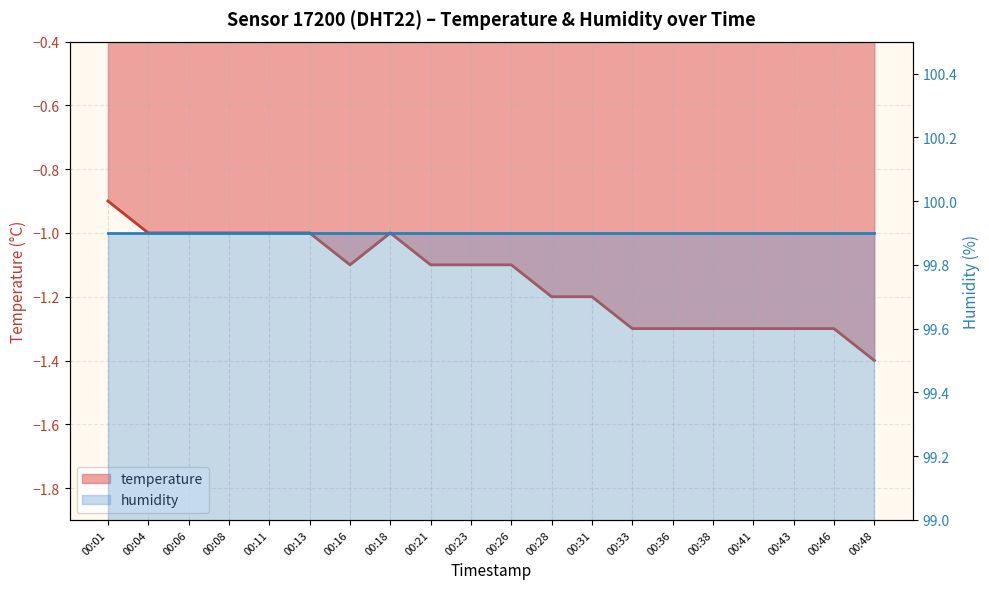

What is the difference between the maximum and minimum values?

0.5